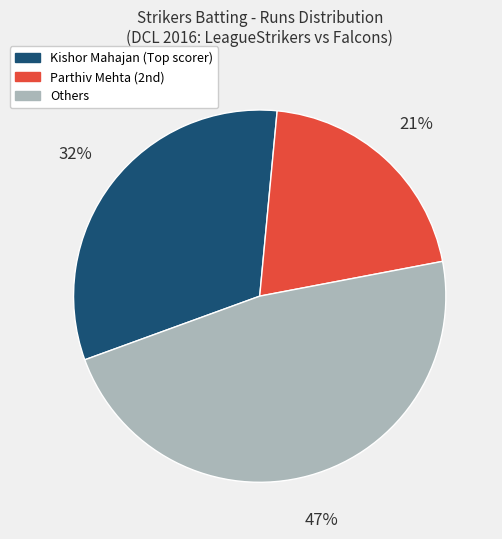

To the nearest percent, what is the average slice percentage?

33%